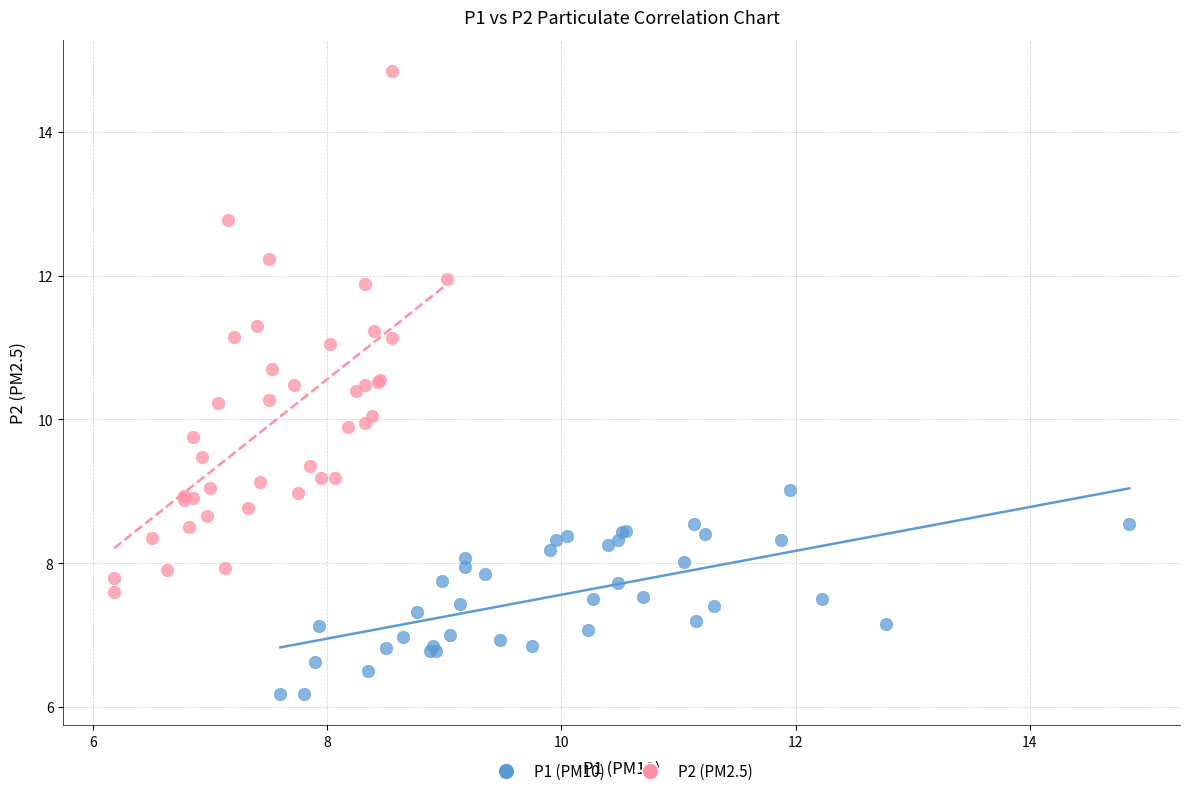

Which series has the widest spread of Y values?

P2 (PM2.5)